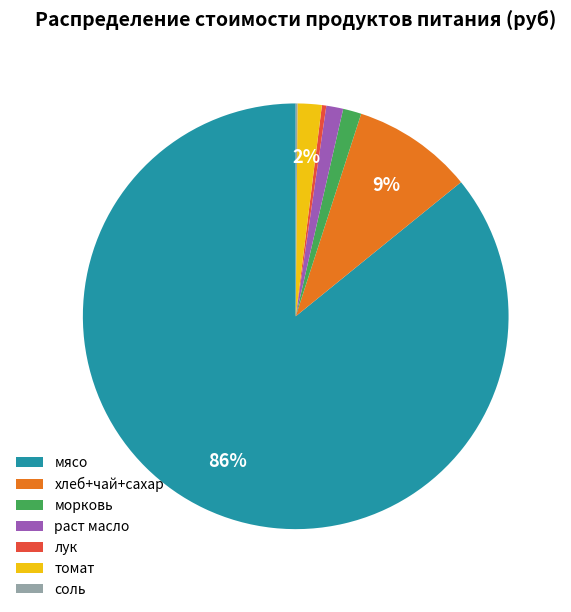

True or false: морковь accounts for 10% of the total.

False